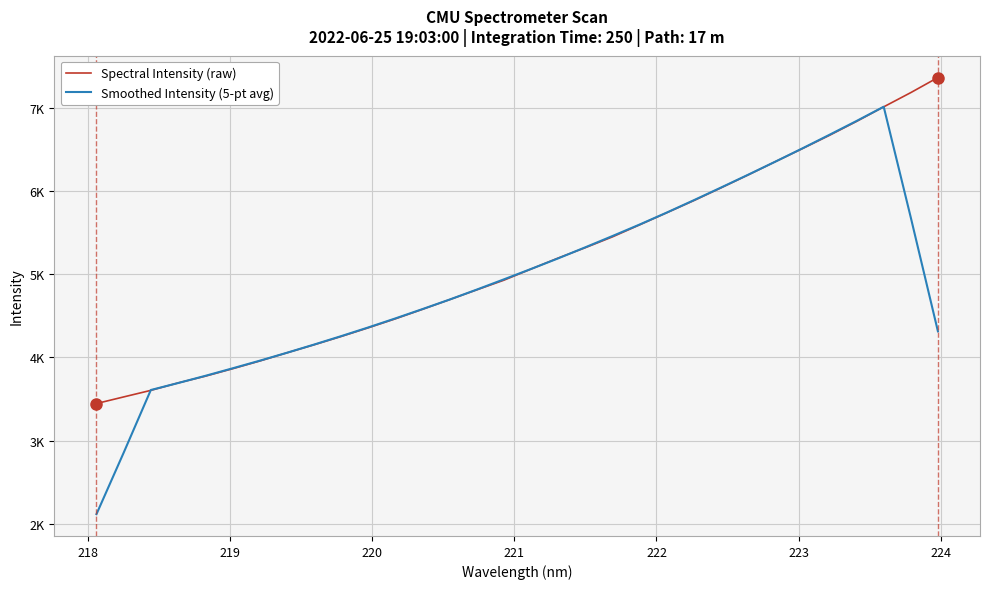

What are all the series names shown in the legend?

Spectral Intensity (raw), Smoothed Intensity (5-pt avg)